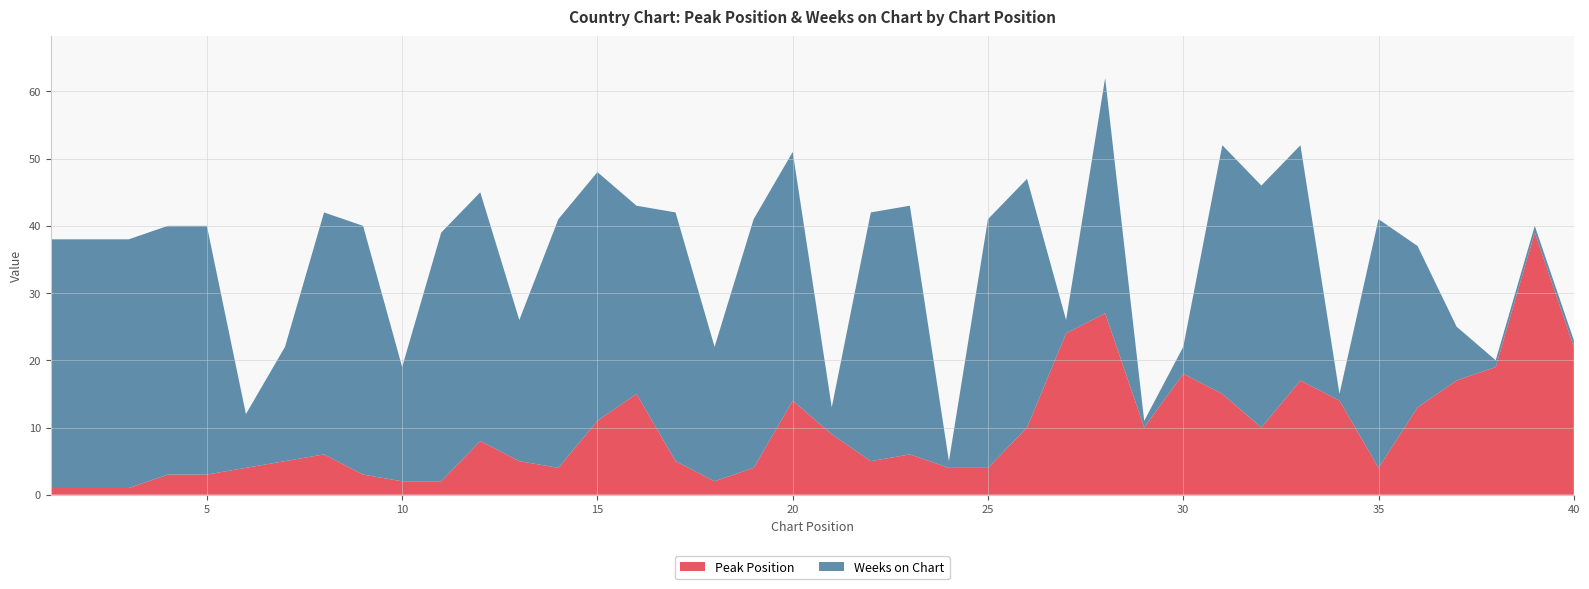

Reading right to left, what are all the values shown in this chart?

Peak Position: 22	39	19	17	13	4	14	17	10	15	18	10	27	24	10	4	4	6	5	9	14	4	2	5	15	11	4	5	8	2	2	3	6	5	4	3	3	1	1	1
Weeks on Chart: 1	1	1	8	24	37	1	35	36	37	4	1	35	2	37	37	1	37	37	4	37	37	20	37	28	37	37	21	37	37	17	37	36	17	8	37	37	37	37	37